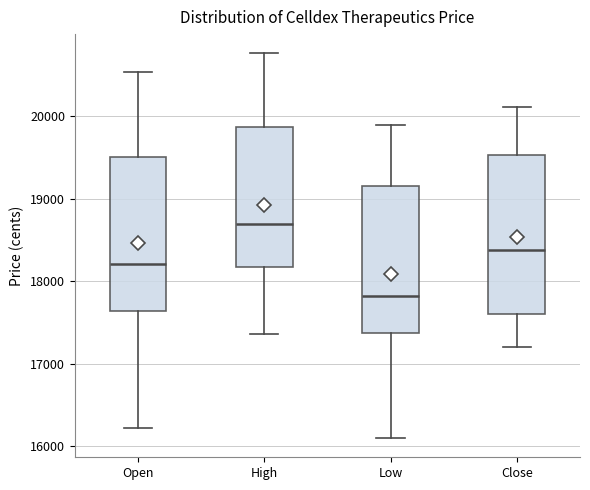

Where does the upper whisker of the box for Open end on the y-axis? The values are not printed on the chart, so give them approximately, as read against the axis.

20500